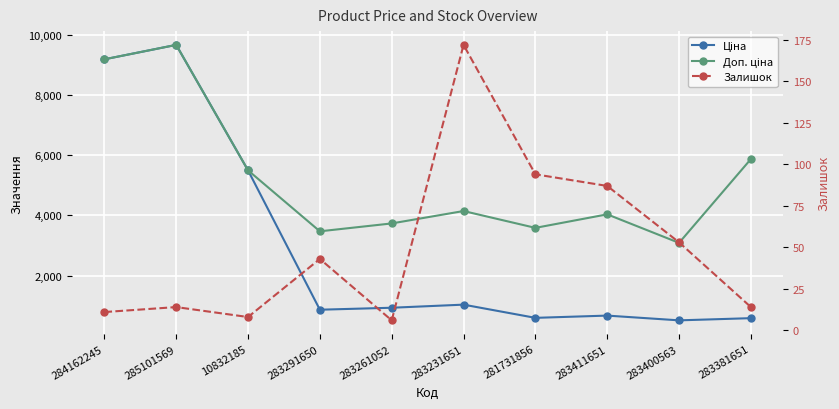

What is the maximum value for Доп. ціна?

9664.7